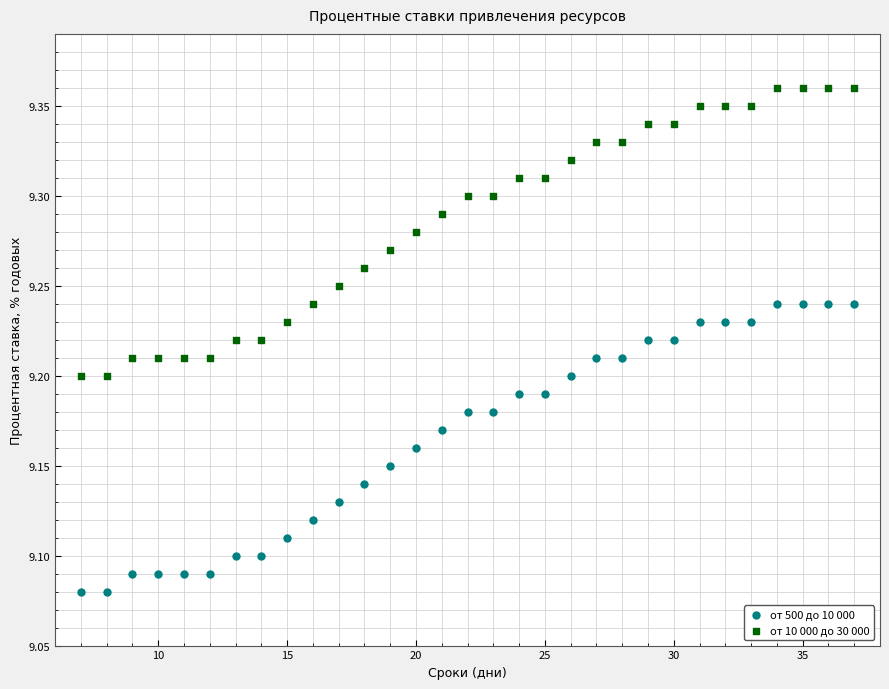

Which series contains the lowest Y value?

от 500 до 10 000